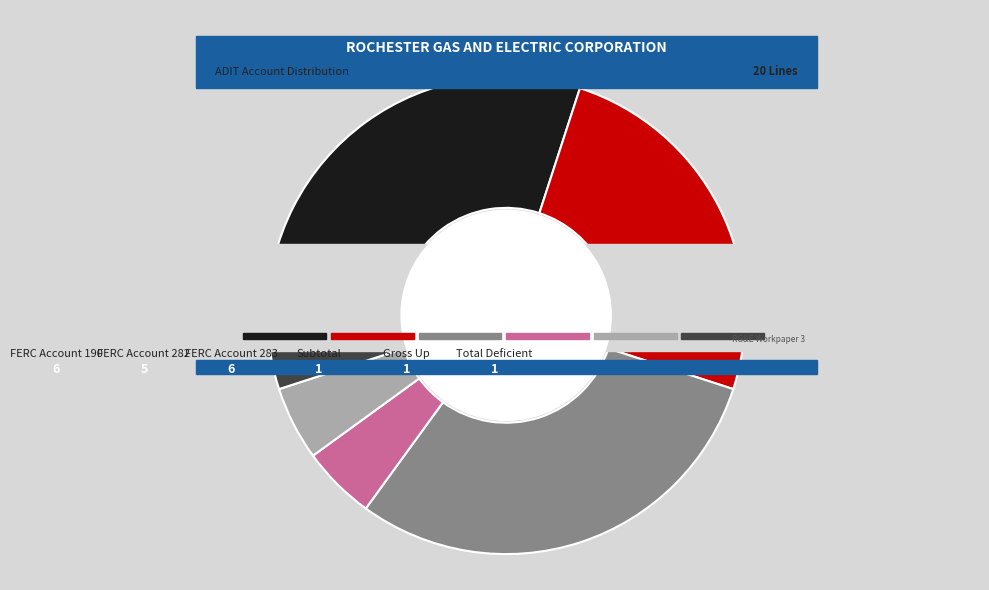

Combined, do FERC Account 190 and FERC Account 282 account for over 50%?

Yes